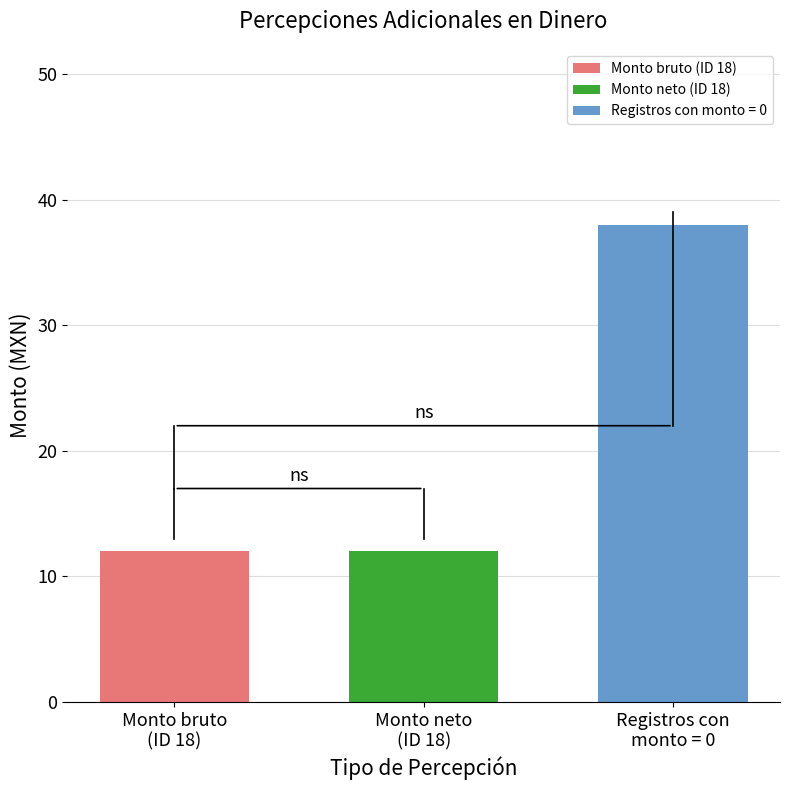

What is the minimum value for Registros con monto = 0?

38.0